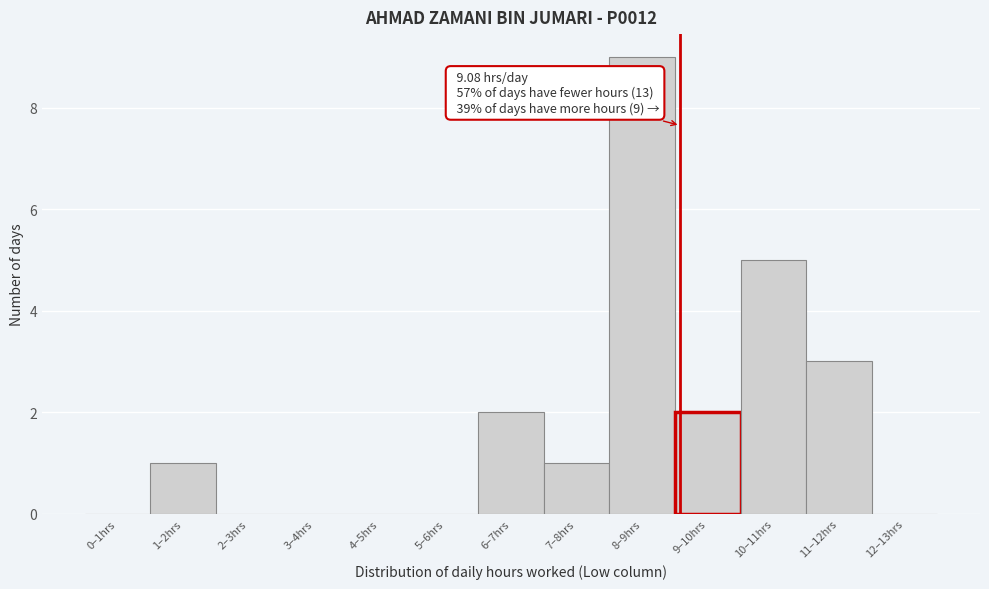

Reading left to right, list all the values displayed in this chart.

0–1hrs=0	1–2hrs=1	2–3hrs=0	3–4hrs=0	4–5hrs=0	5–6hrs=0	6–7hrs=2	7–8hrs=1	8–9hrs=9	9–10hrs=2	10–11hrs=5	11–12hrs=3	12–13hrs=0